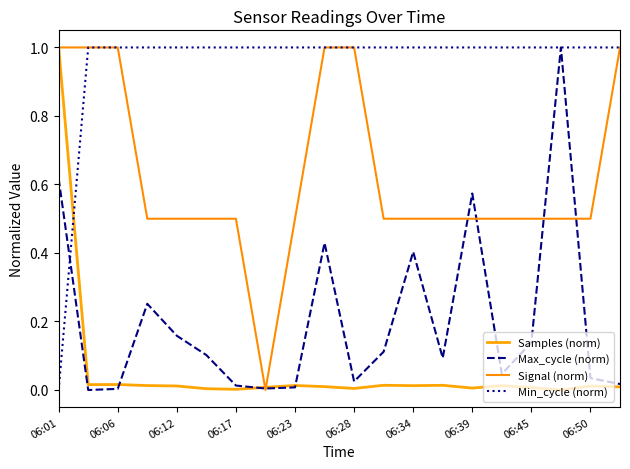

How many lines are shown in the chart?

4